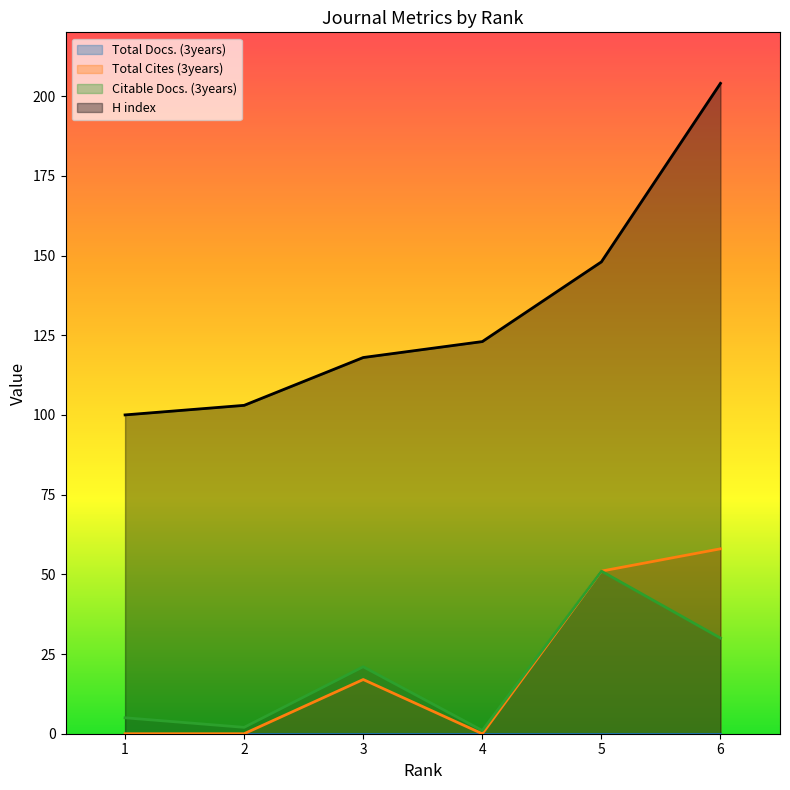

Rank the series at 3 from lowest to highest value.

Total Cites (3years), Citable Docs. (3years), H index